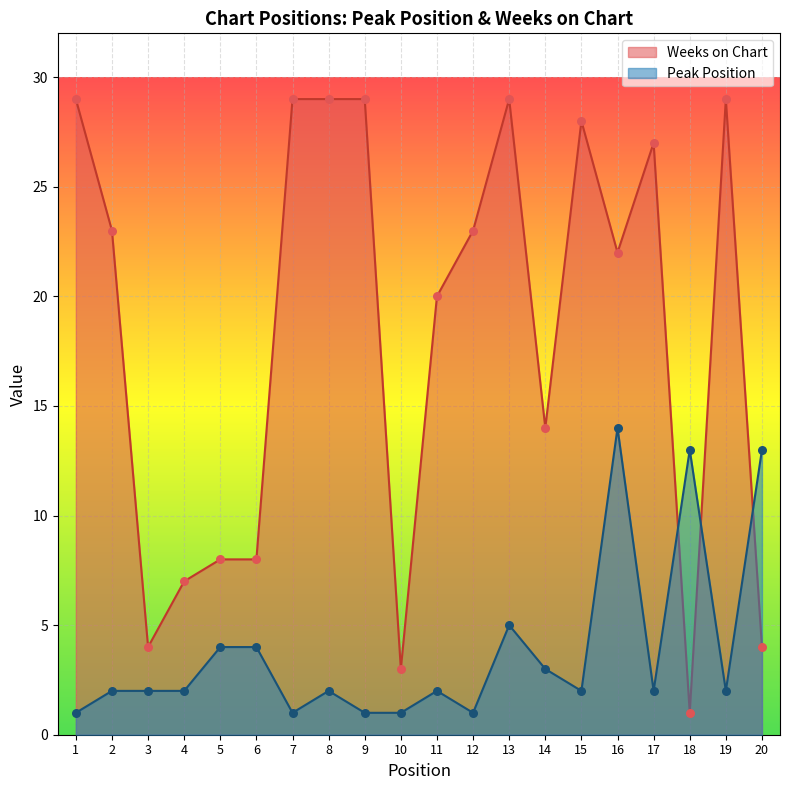

Which series reaches the maximum Y coordinate?

Weeks on Chart